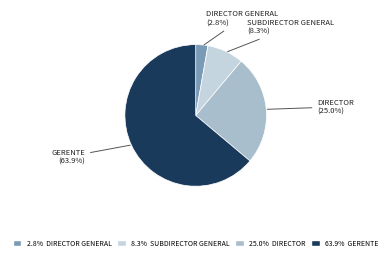

Is there any slice that represents more than half of the pie?

Yes